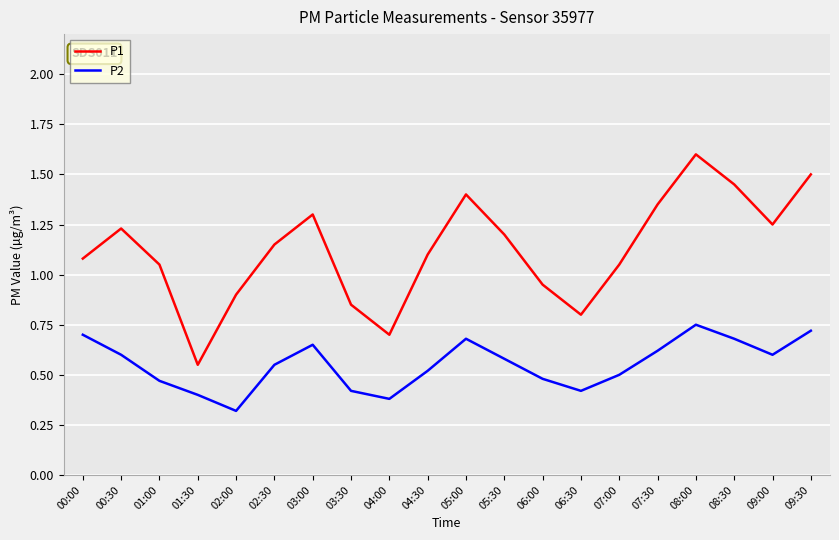

Where is P2 nearest to the value 0?

02:00